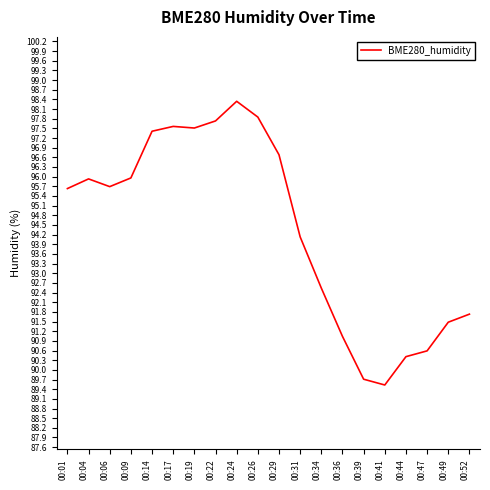

Which label corresponds to the smallest value in the chart?

00:41